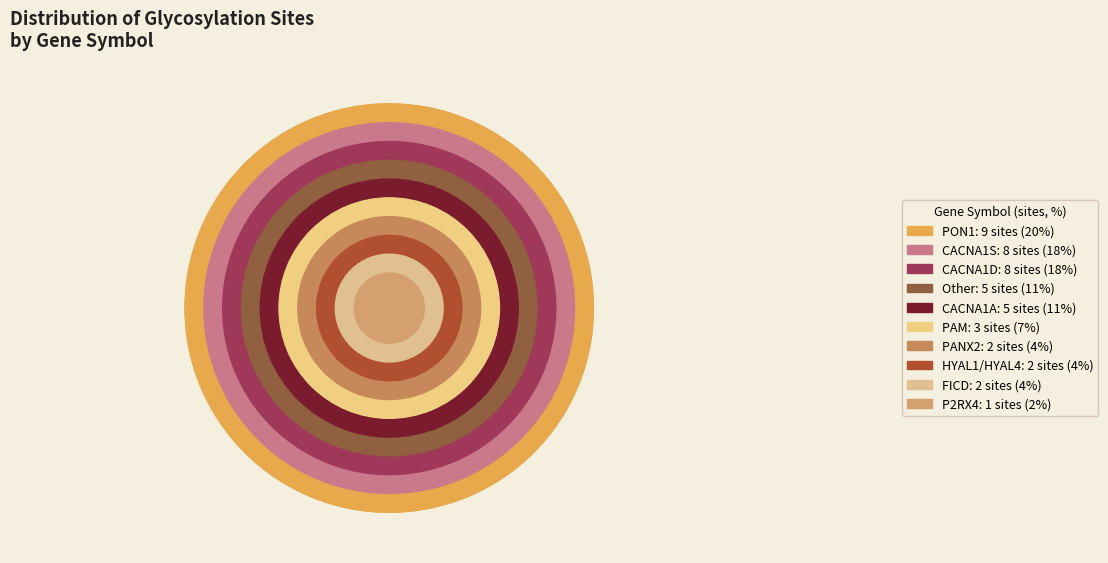

Approximately how many times larger is the value at PAM compared to CACNA1A?

0.6